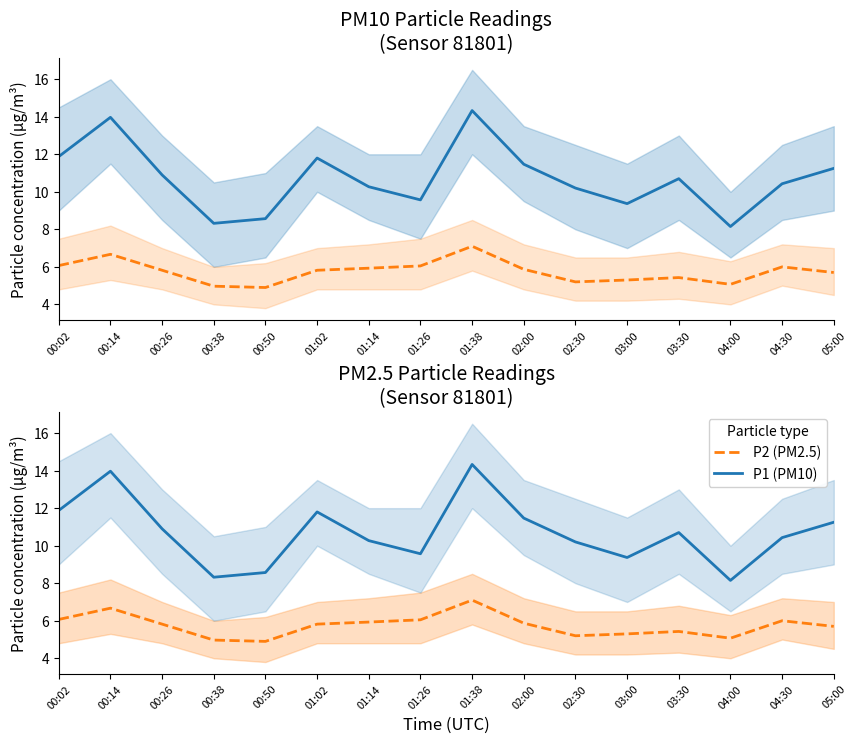

Reading right to left, what are all the values shown in this chart?

P1 (PM10): 05:00=11.2	04:30=10.4	04:00=8.2	03:30=10.7	03:00=9.4	02:30=10.2	02:00=11.5	01:38=14.3	01:26=9.6	01:14=10.3	01:02=11.8	00:50=8.6	00:38=8.3	00:26=10.9	00:14=14.0	00:02=11.9
P2 (PM2.5): 05:00=5.7	04:30=6.0	04:00=5.1	03:30=5.4	03:00=5.3	02:30=5.2	02:00=5.9	01:38=7.1	01:26=6.0	01:14=5.9	01:02=5.8	00:50=4.9	00:38=5.0	00:26=5.8	00:14=6.7	00:02=6.1